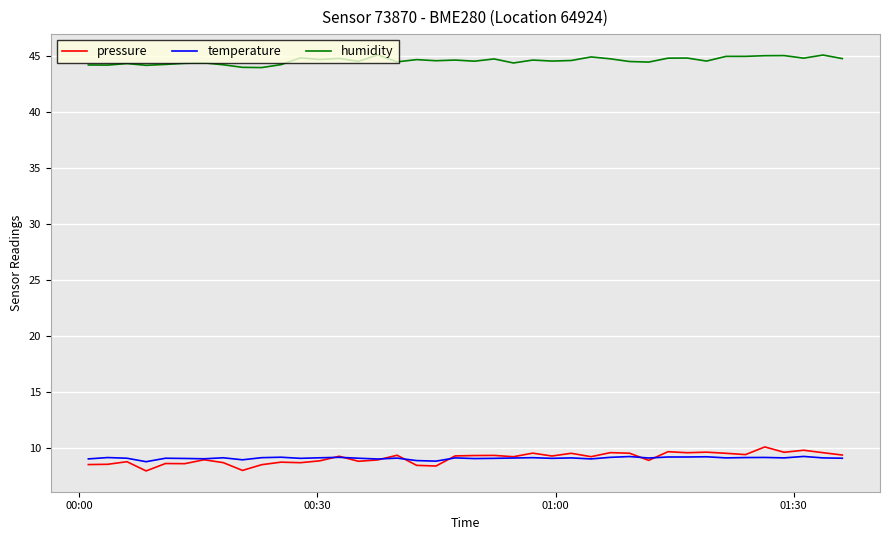

Which series has the largest total across all categories?

humidity